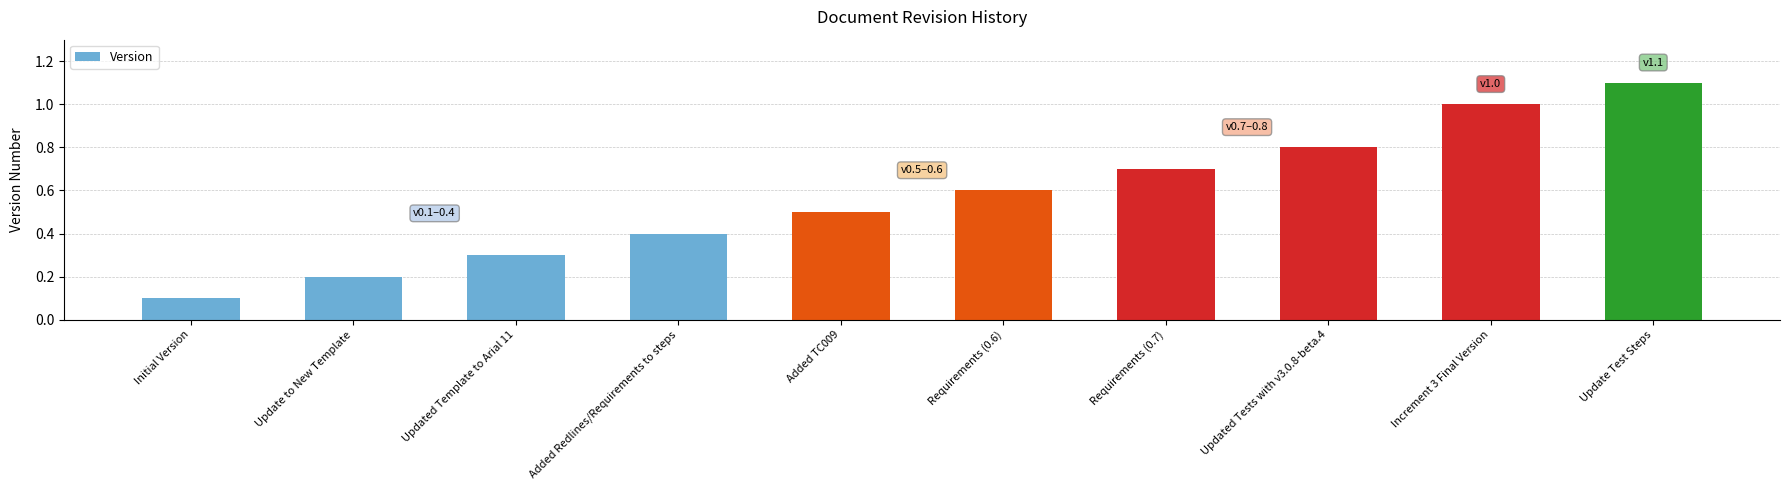

Where is the data nearest to the value 0?

Initial Version